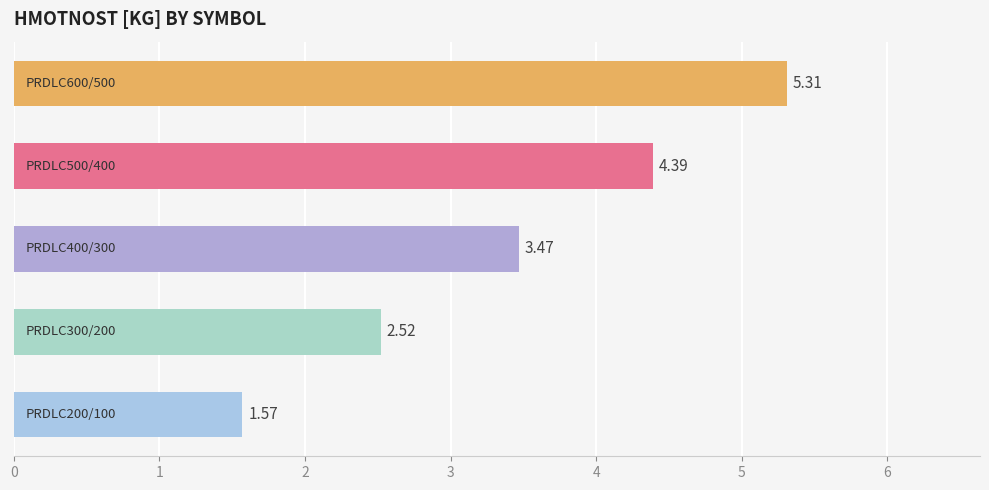

What is the difference between the second highest and second lowest values?

1.9